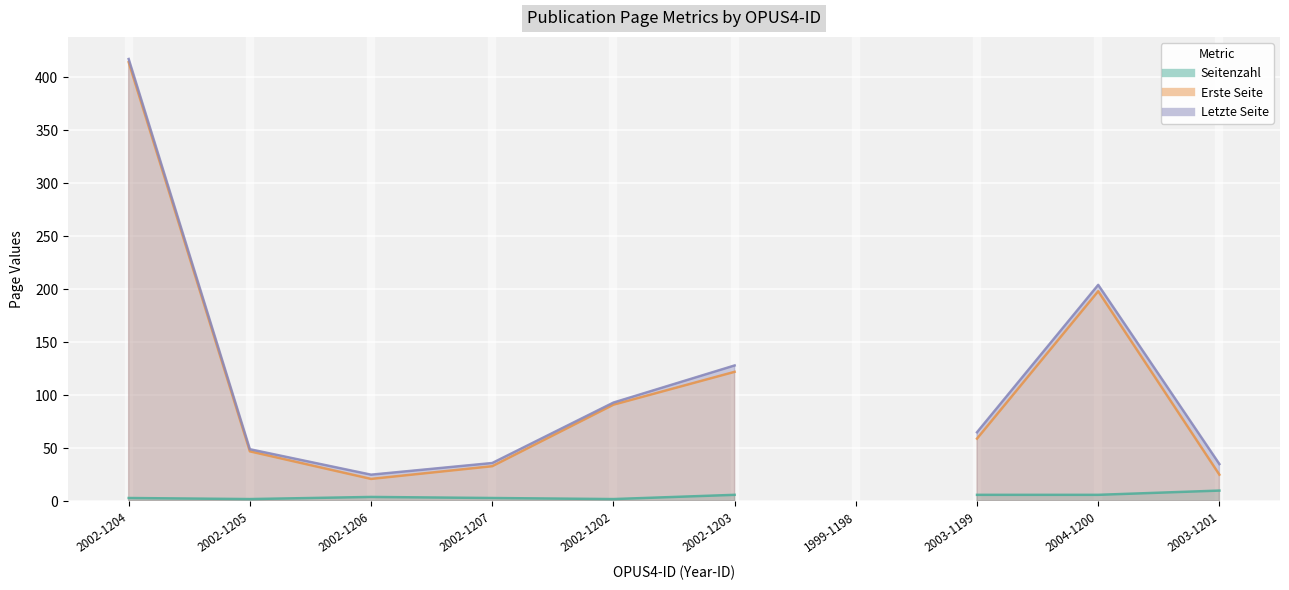

How many interior local peaks does the Letzte Seite series have?

2